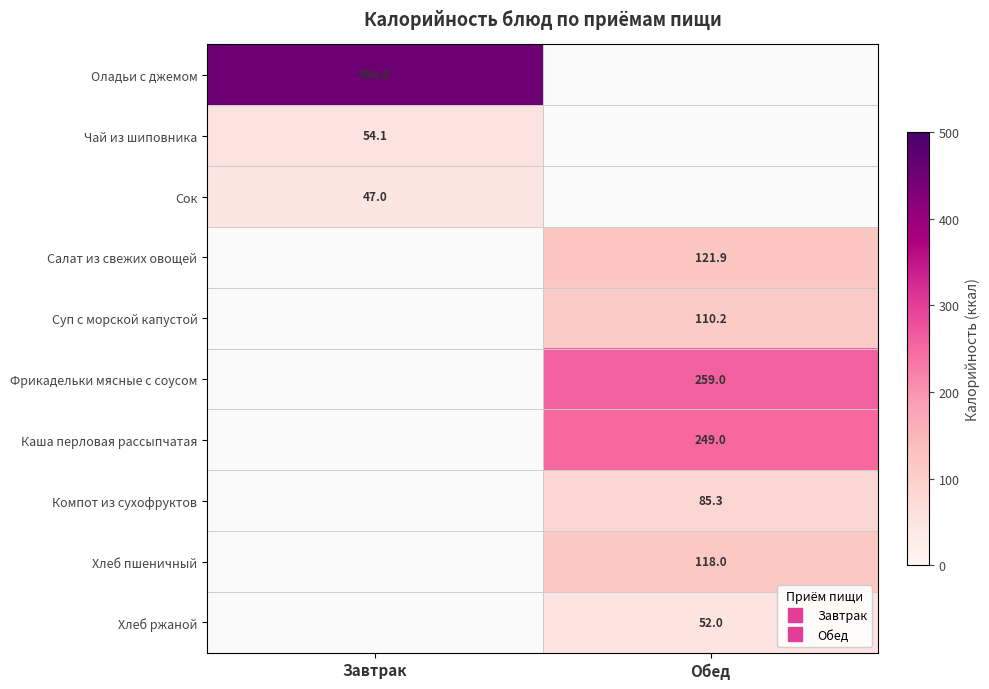

Count the number of data series in this chart.

10